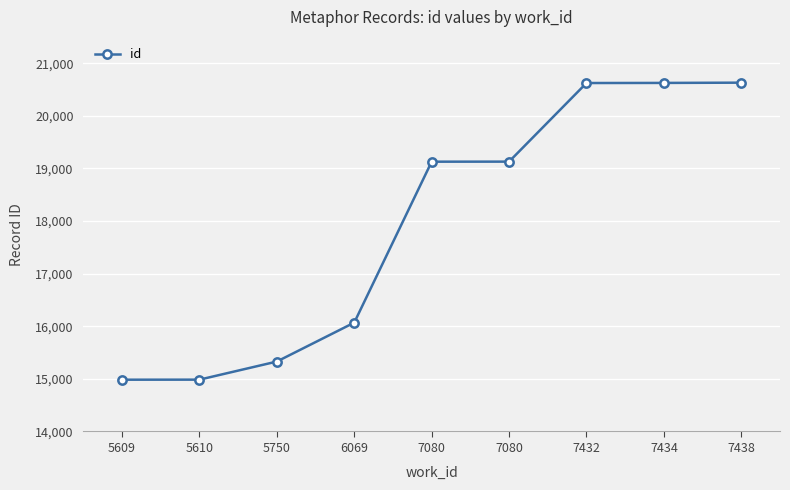

How many categories are shown in the chart?

9